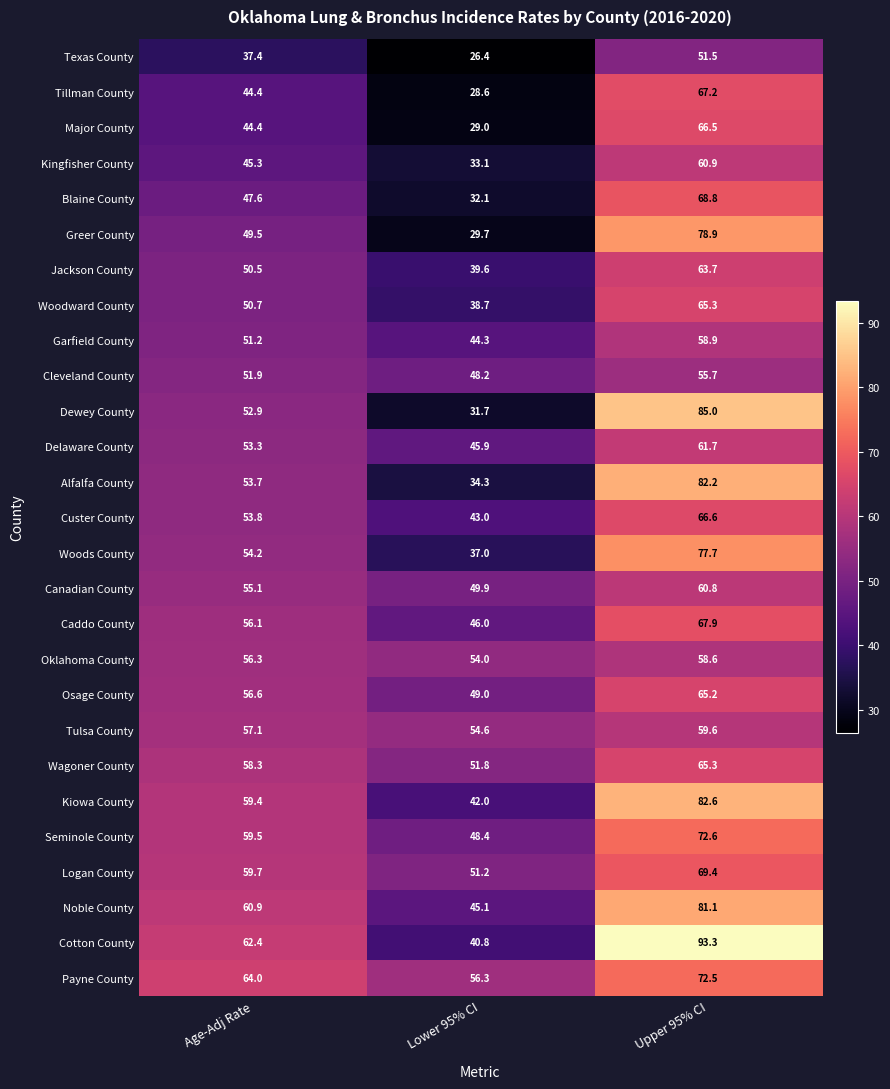

What is the spread (max minus min) of values at Age-Adj Rate?

26.6